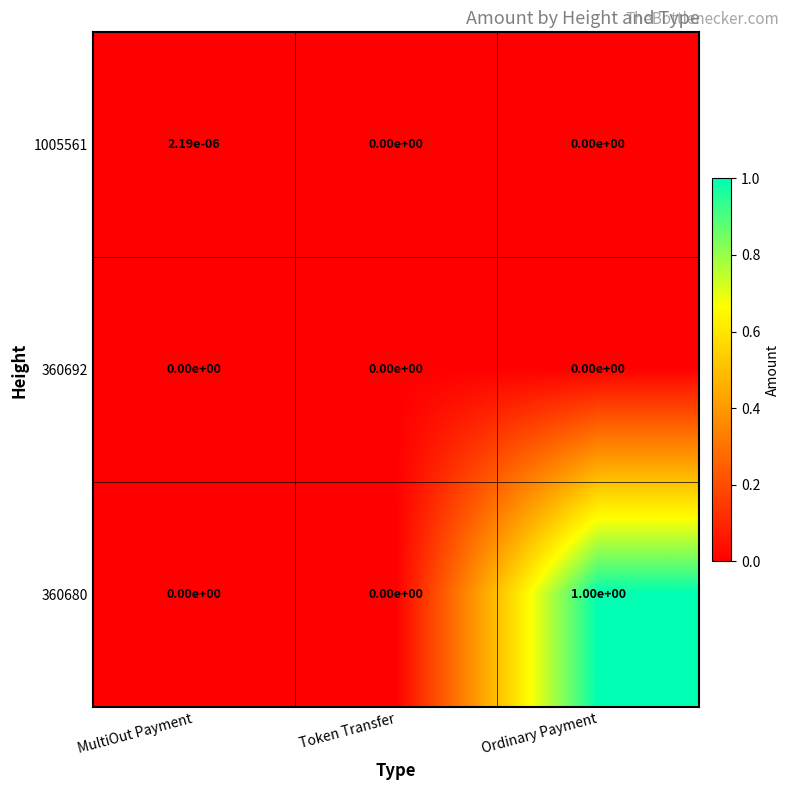

How many values in the 1005561 series exceed 0?

1